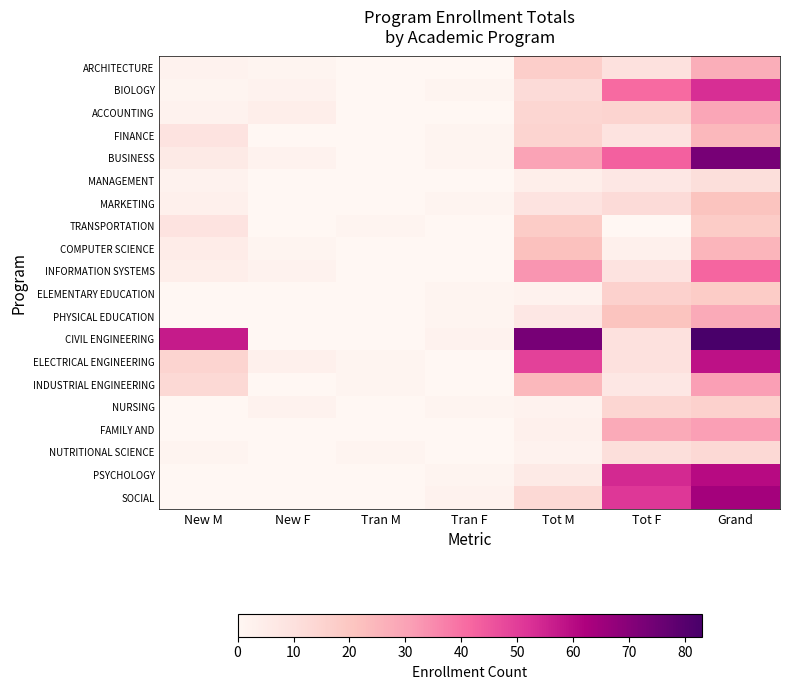

Which series has the widest spread of values?

CIVIL ENGINEERING